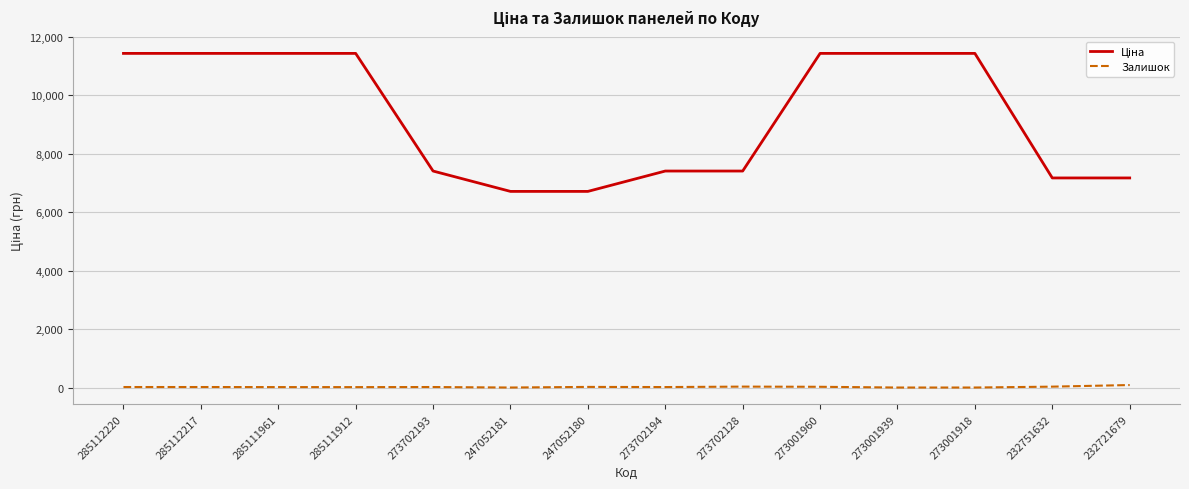

The Залишок series shows 15.0 at 285111961. True or false?

True